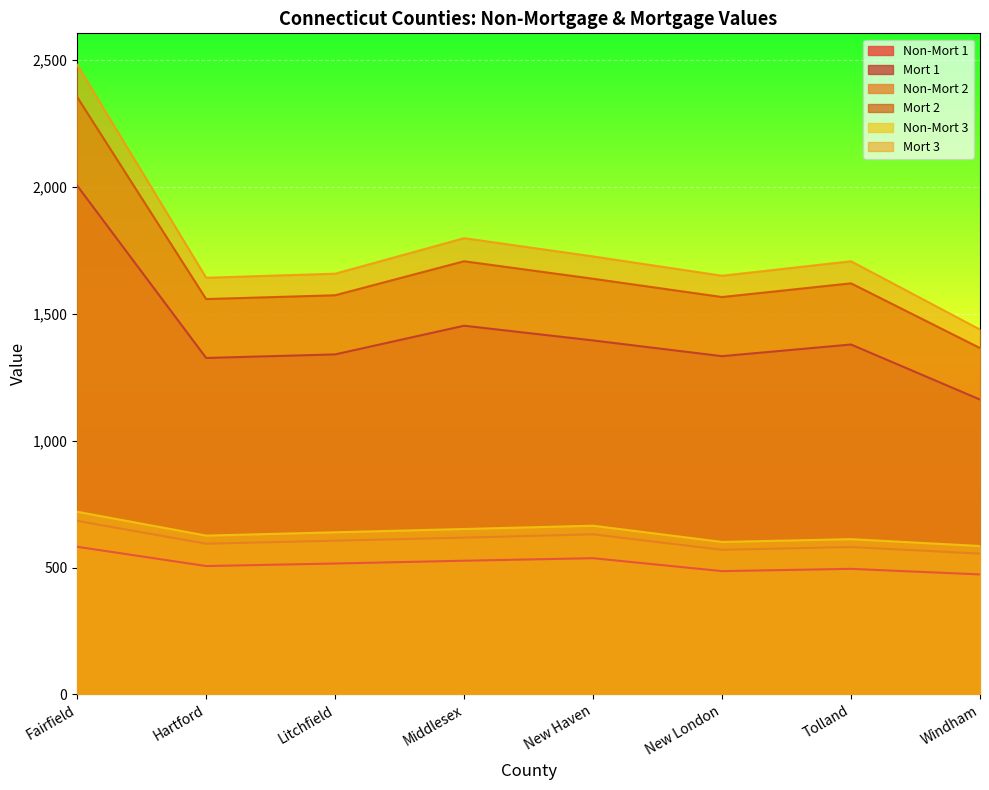

The value of Mort 3 at New London is 2247. True or false?

False